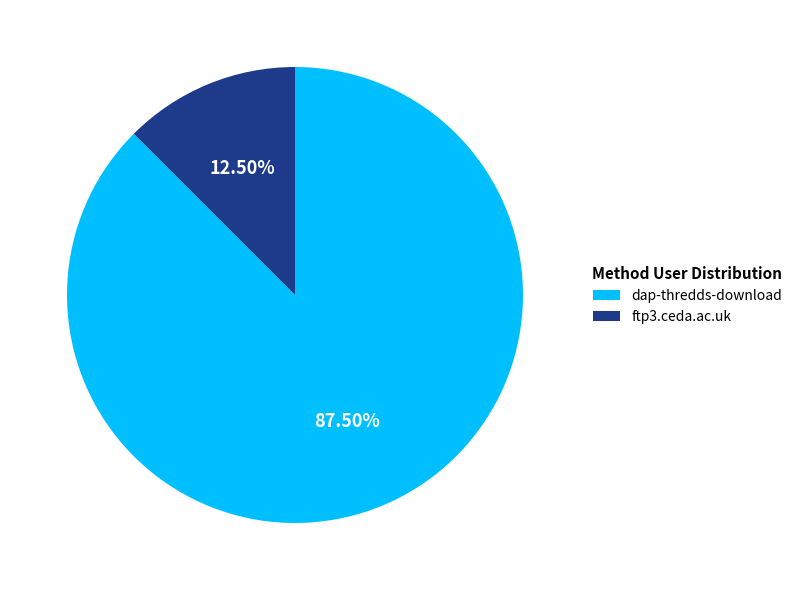

Is there any slice that represents more than half of the pie?

Yes